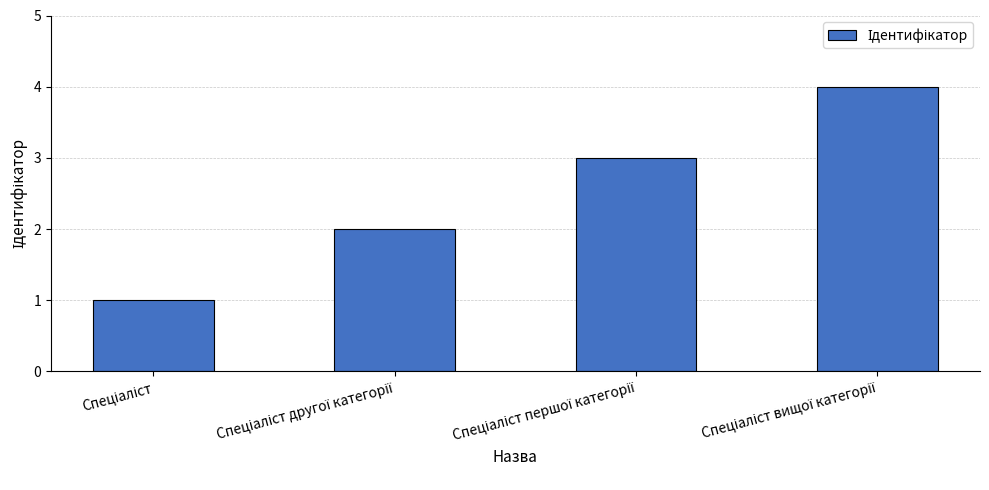

Reading left to right, transcribe all the data shown in this chart.

1	2	3	4